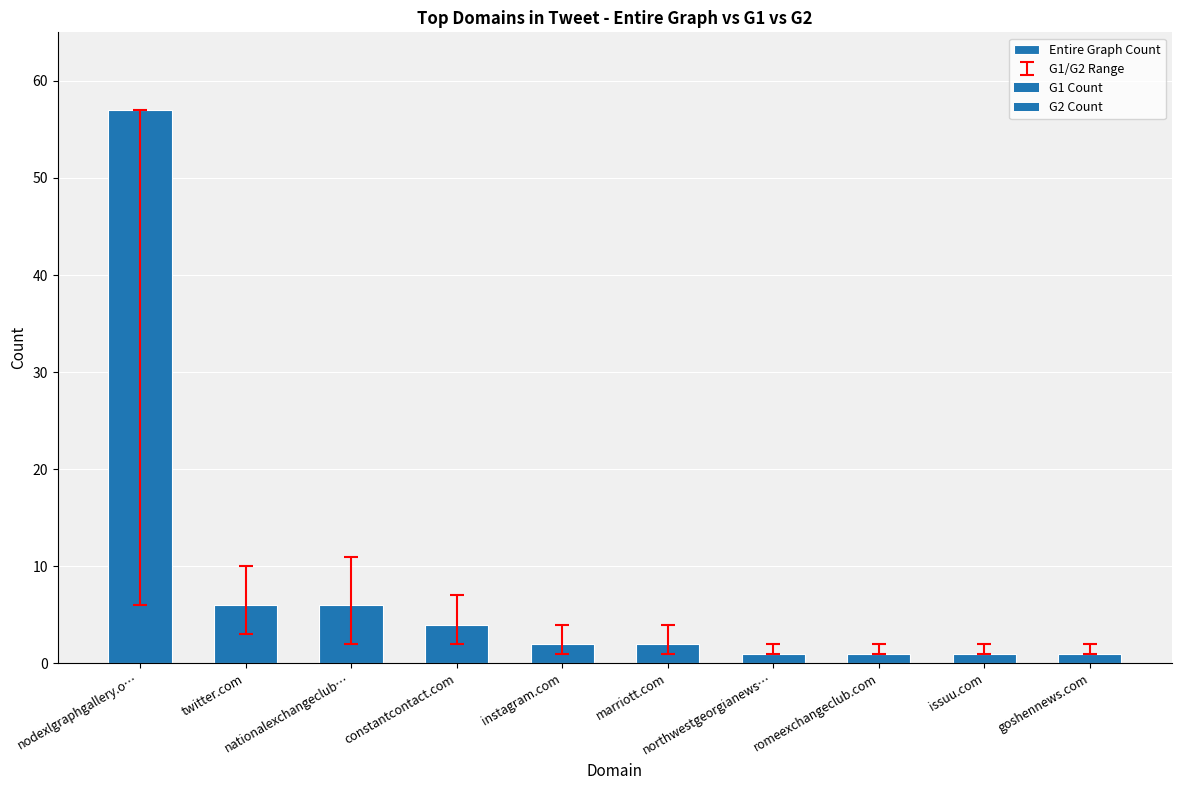

How many series are shown in this chart?

1